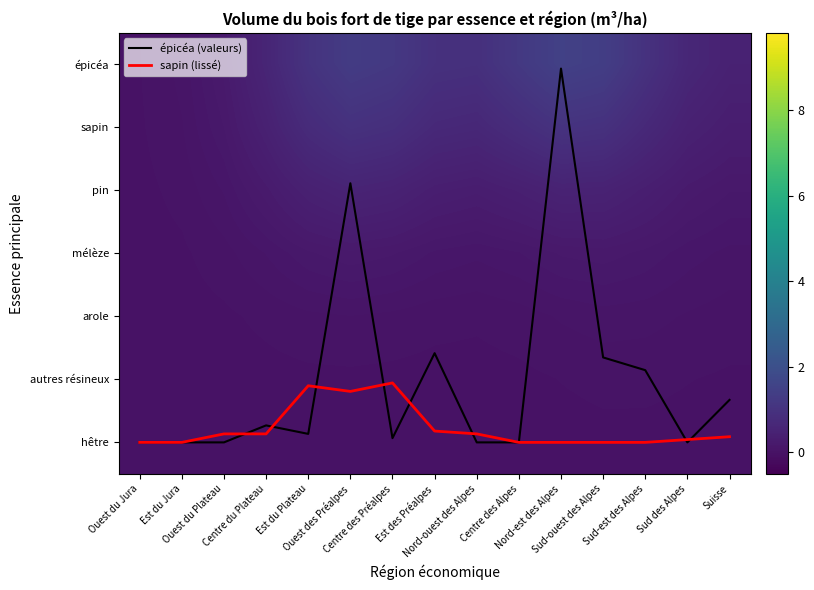

What is the spread (max minus min) of values at Ouest des Préalpes?

5.2